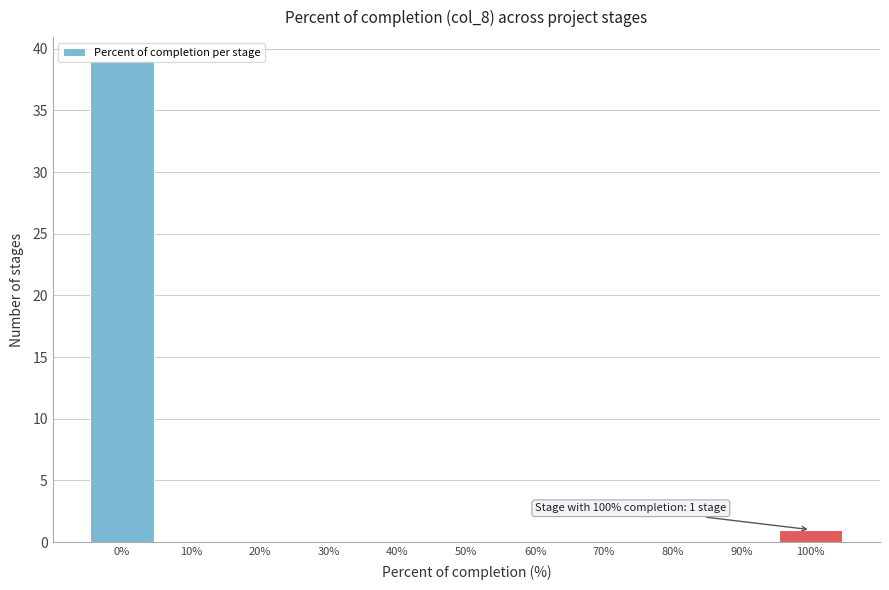

Over which range of the x-axis is the bar tallest?

-5 to 5